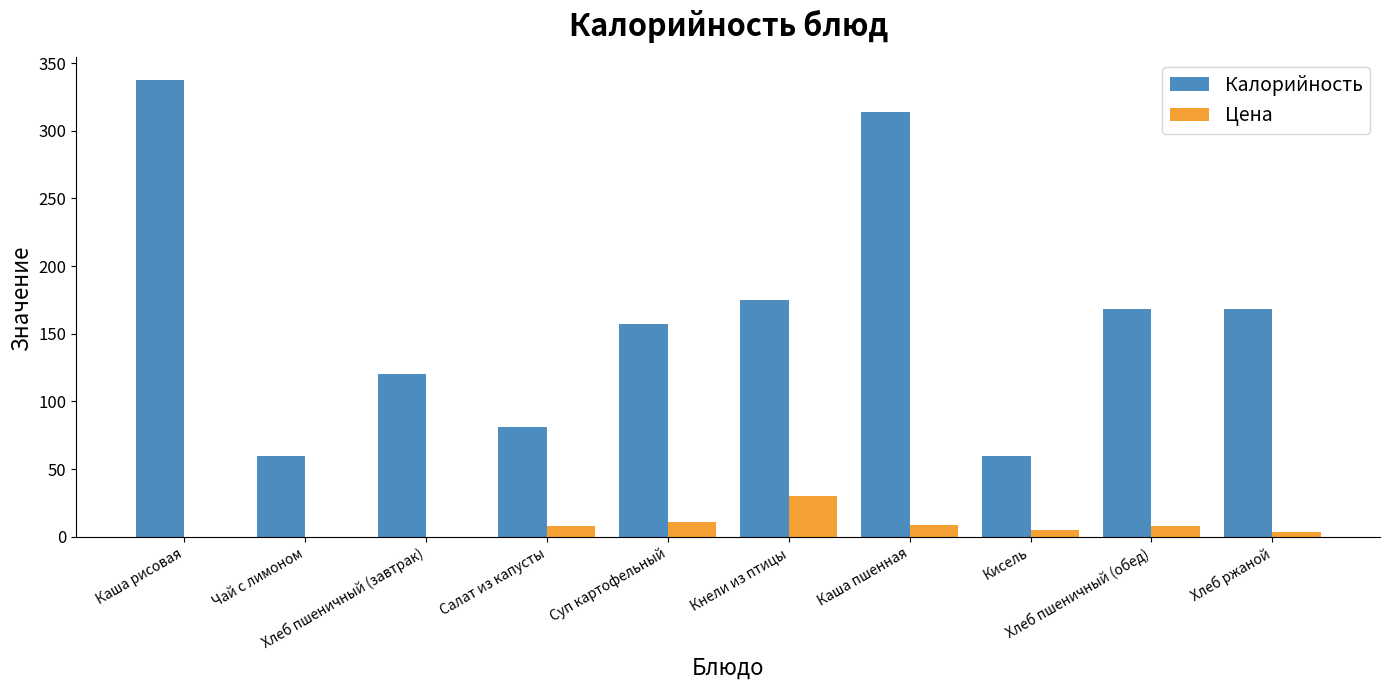

How many groups of bars are there?

10